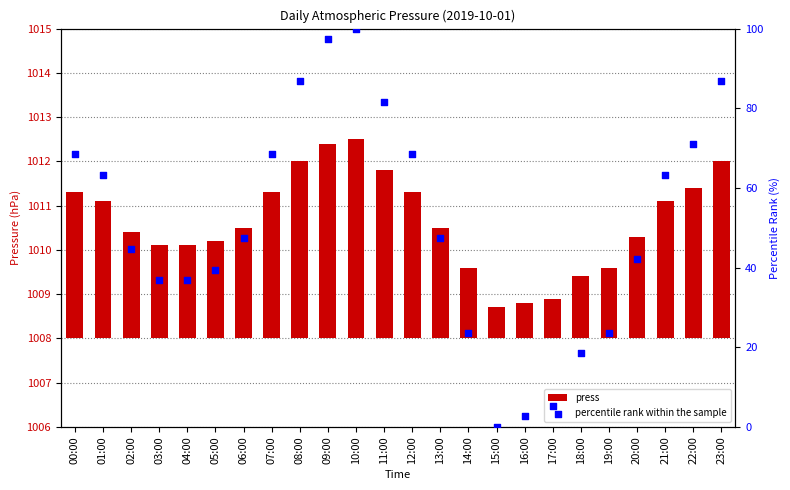

Is the value of press at 07:00 greater than the value of percentile rank within the sample at 22:00?

No